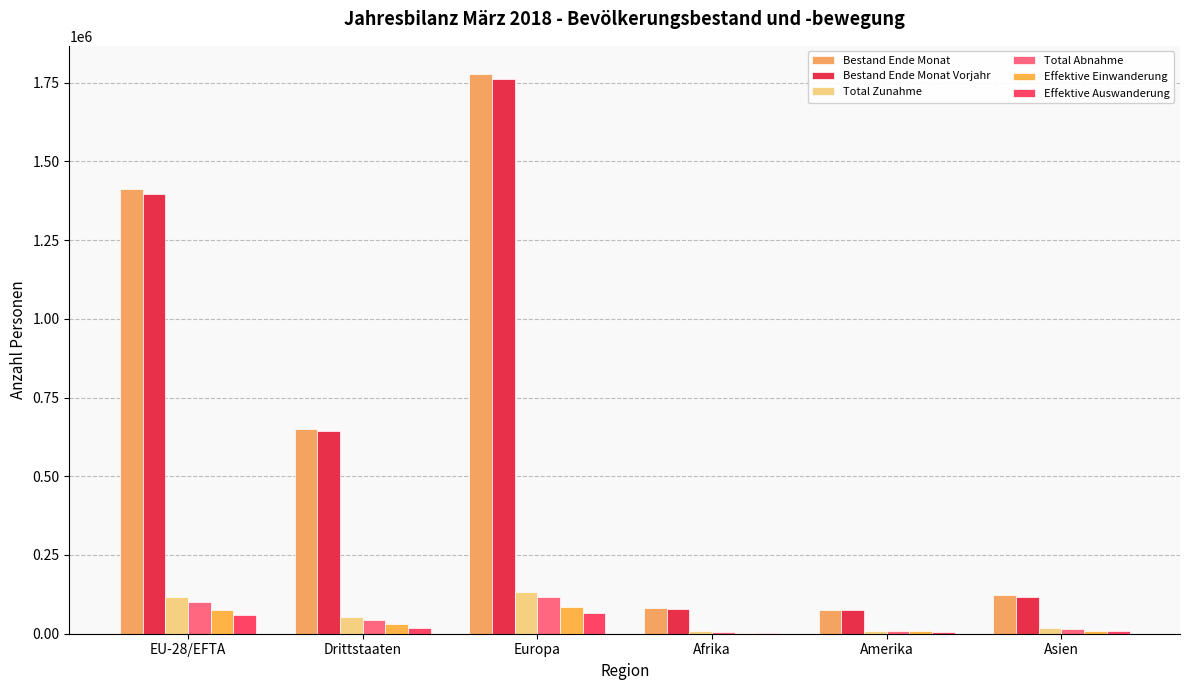

At which category does the chart reach its peak across all series?

Europa